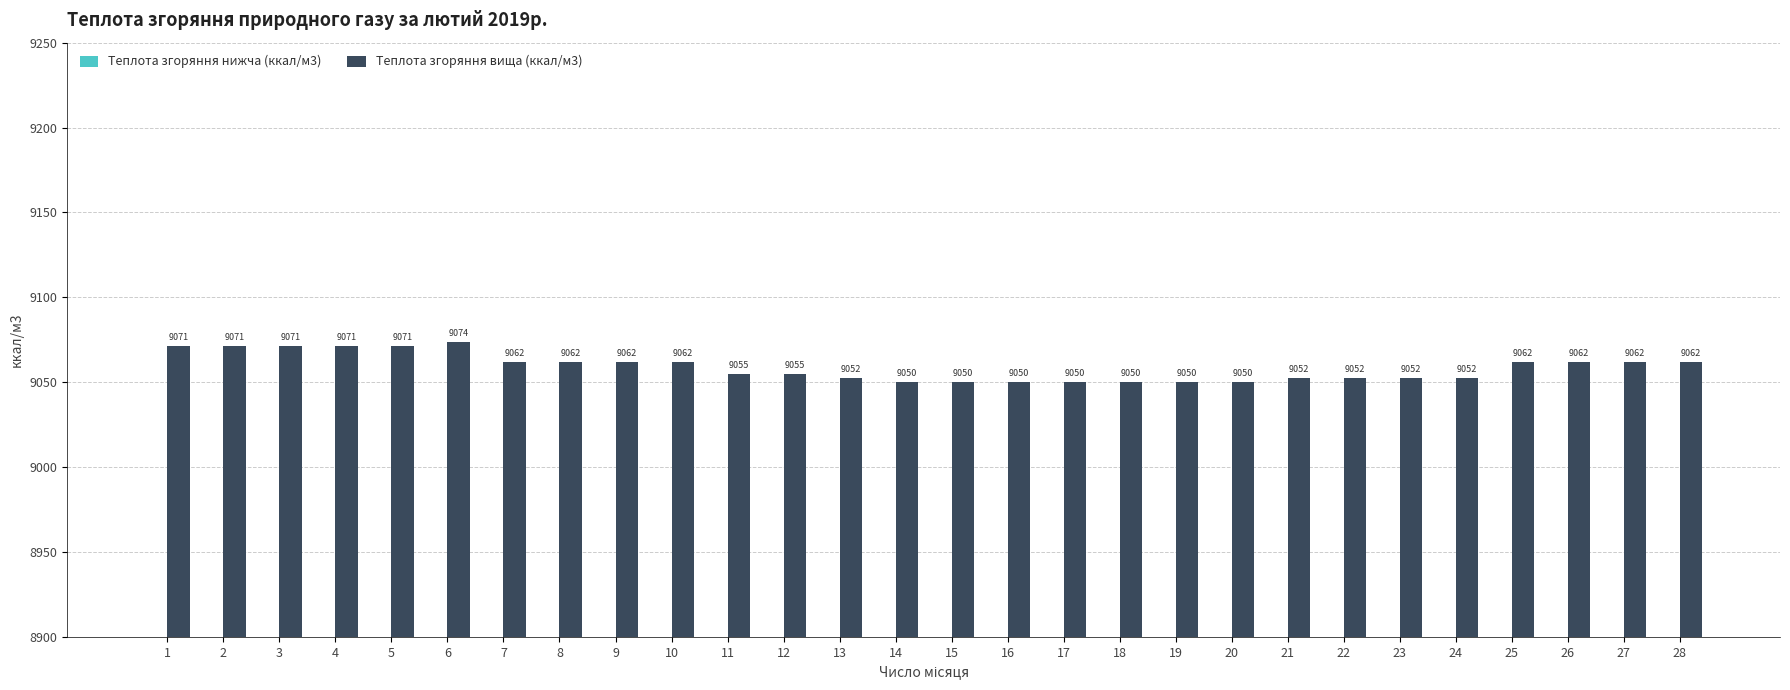

How many bars are there in each group?

2